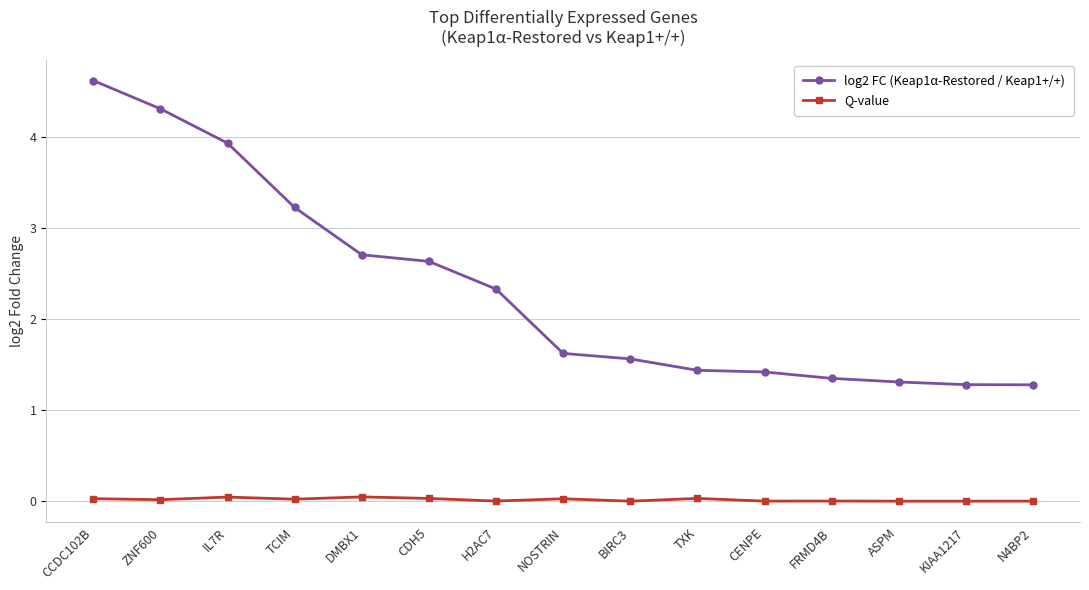

What is the difference between the log2 FC (Keap1α-Restored / Keap1+/+) values at H2AC7 and NOSTRIN?

0.7